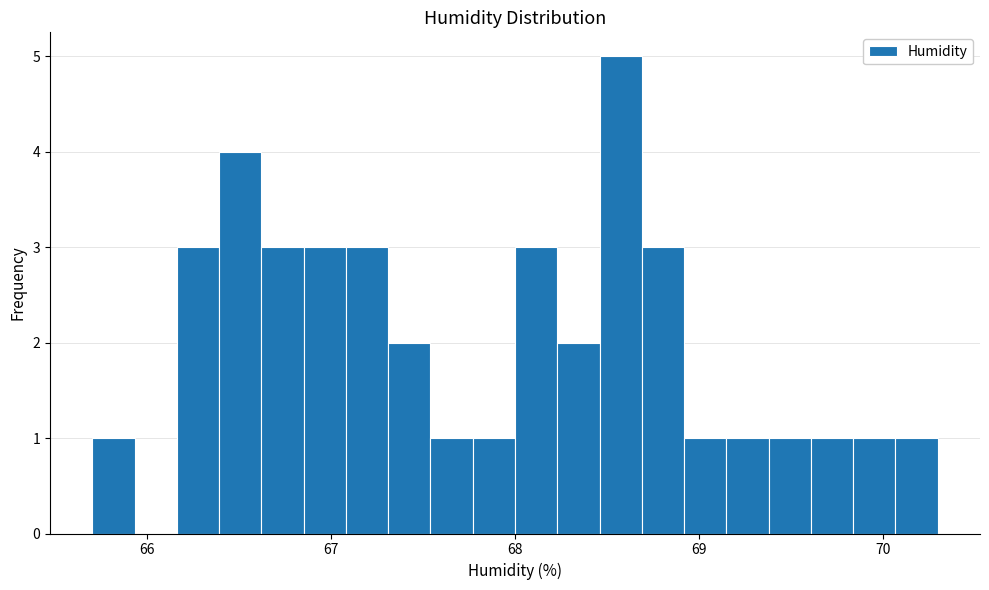

Around what value on the x-axis is the tallest bar? Give the approximate position of its centre, as read against the axis.

68.6